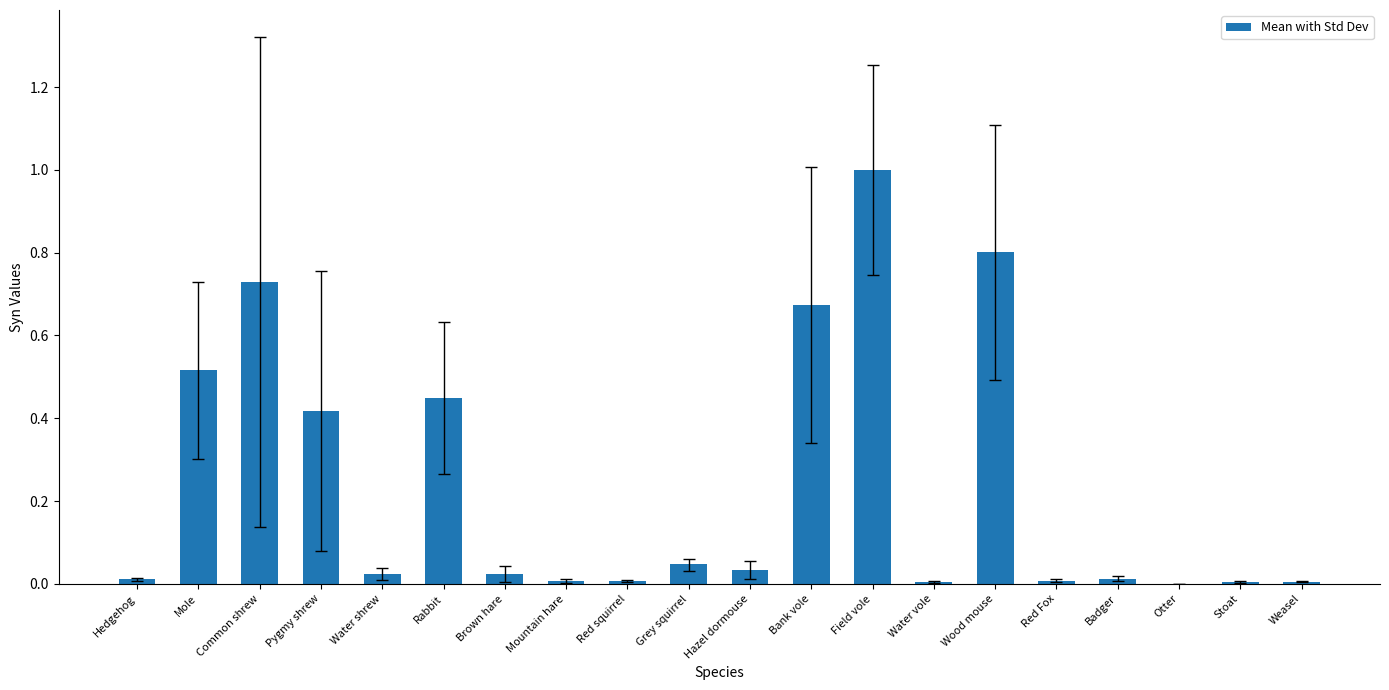

Is it true that the value at Hedgehog is 0.0?

True